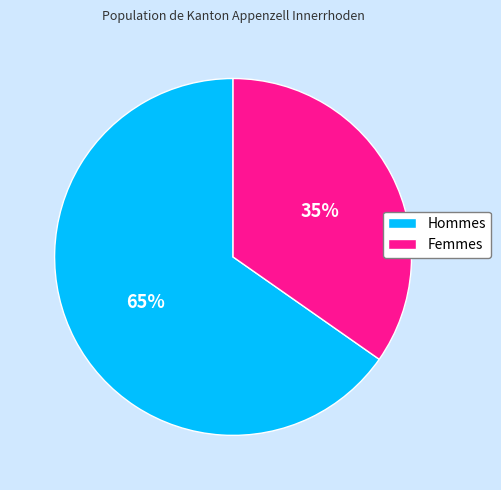

Do Hommes and Femmes together represent more than half of the pie?

Yes